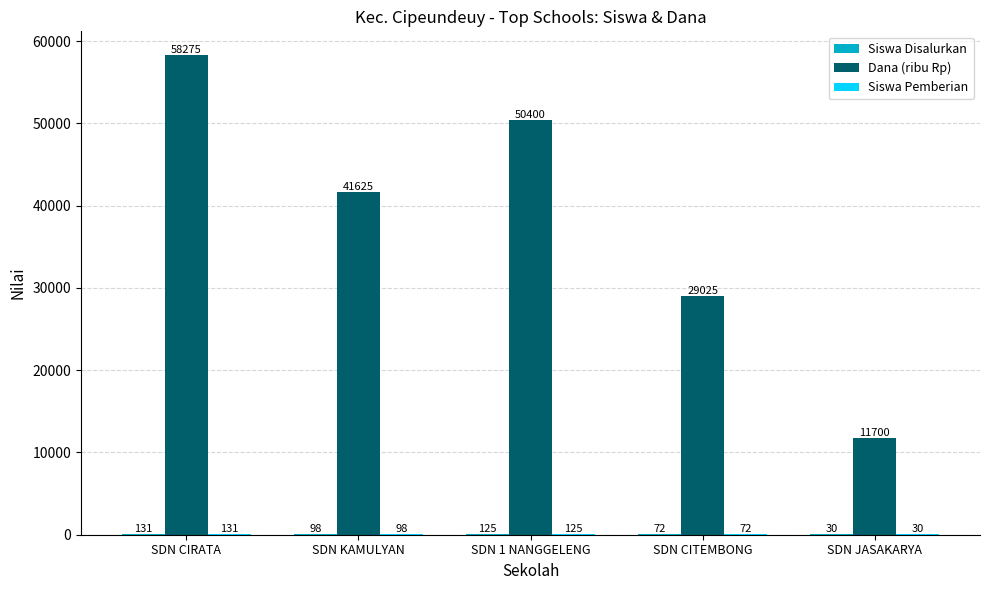

How many distinct data groups are displayed?

3